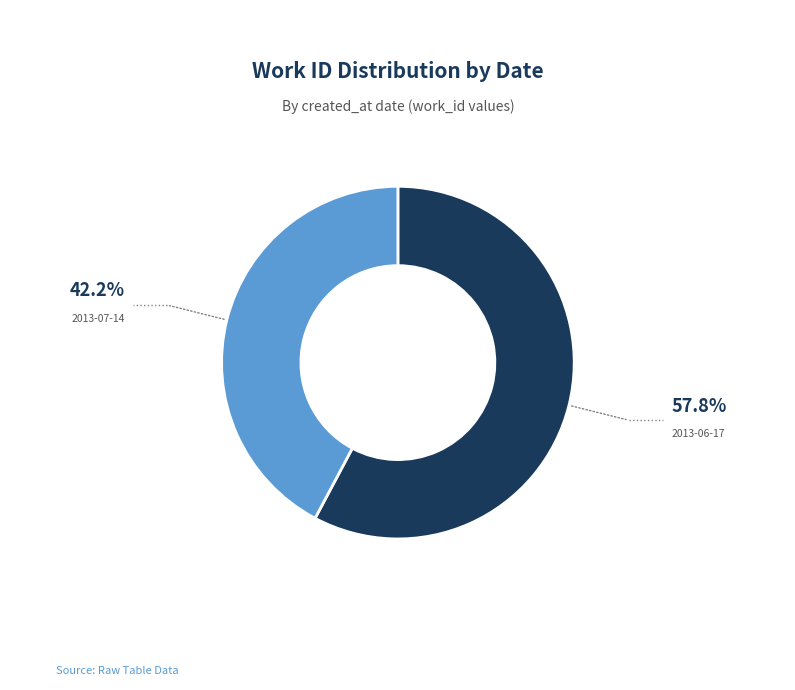

Which slice represents more than half of the pie?

2013-06-17